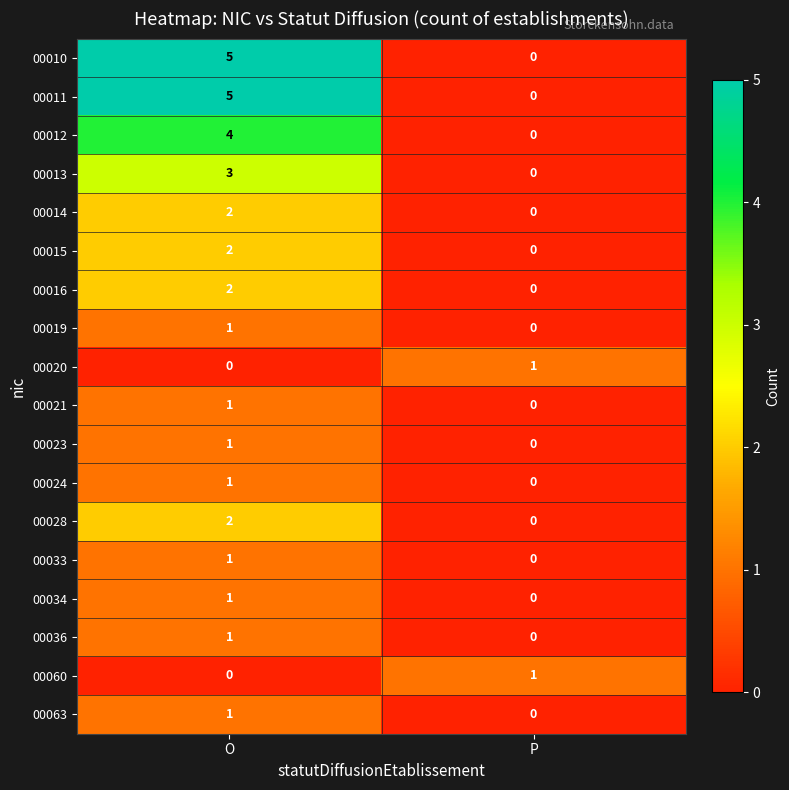

What is the sum of the 00010 values at P and O?

5